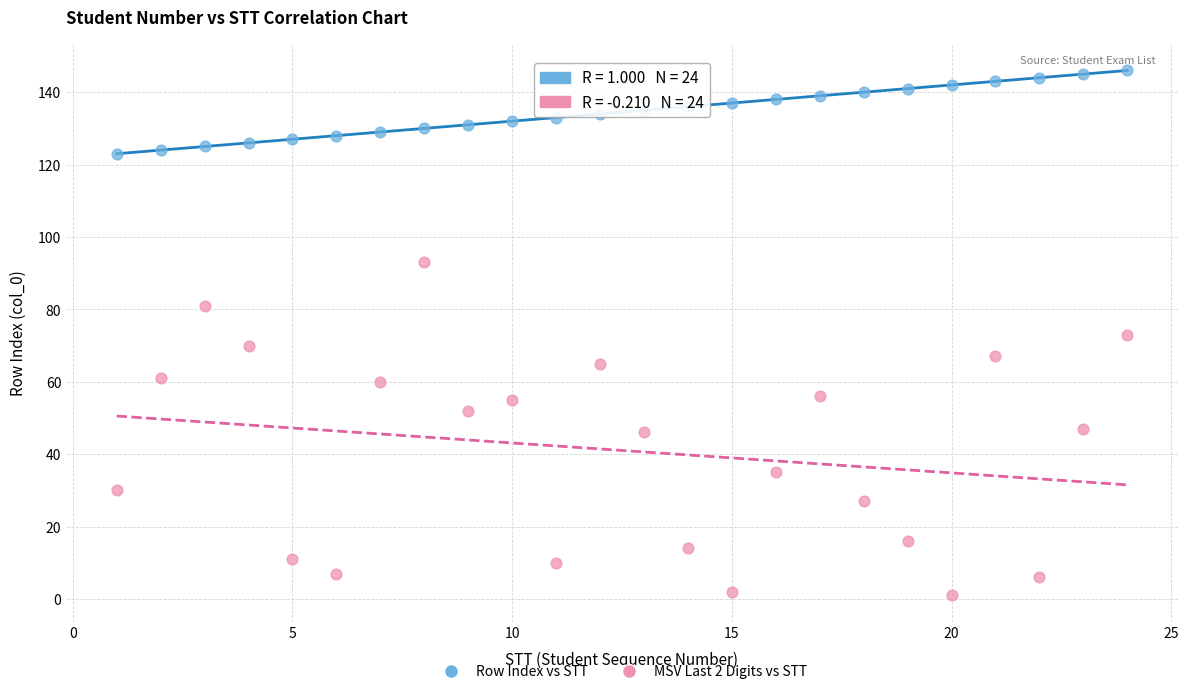

Which series reaches the minimum Y coordinate?

MSV Last 2 Digits vs STT